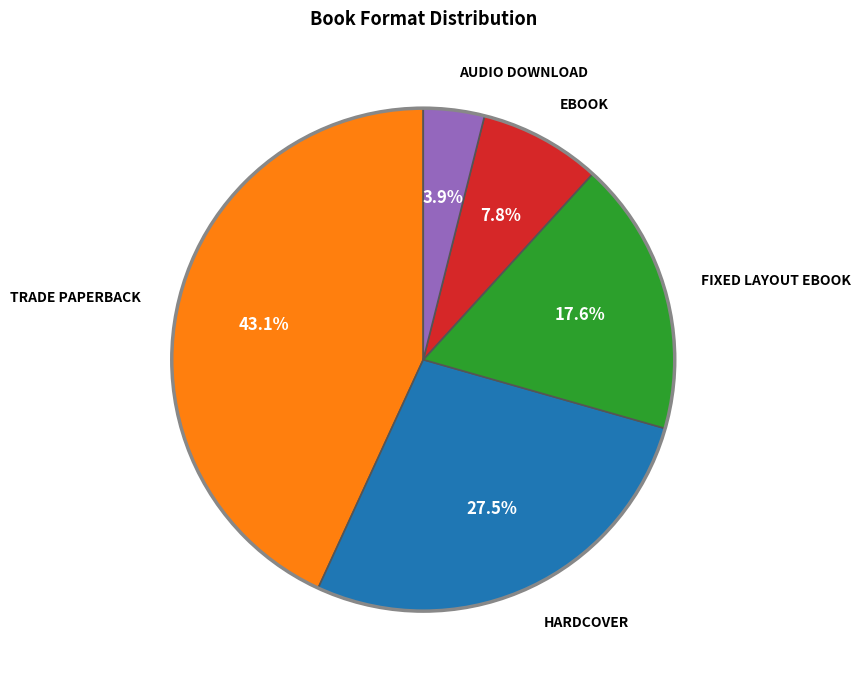

Does any single category account for the majority?

No